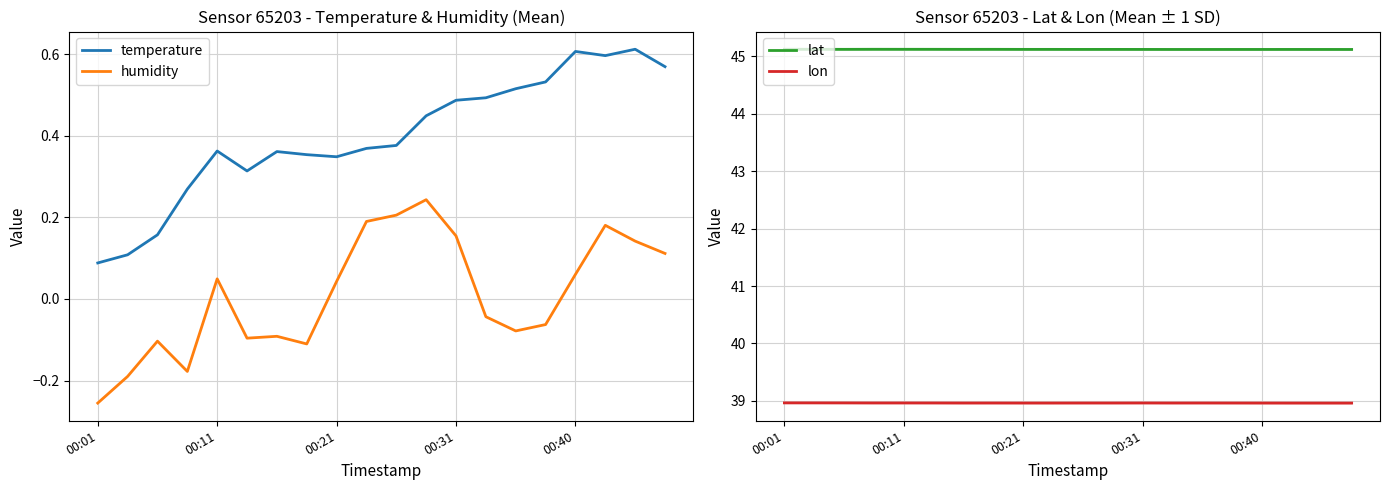

How many interior local valleys does the lat series have?

4